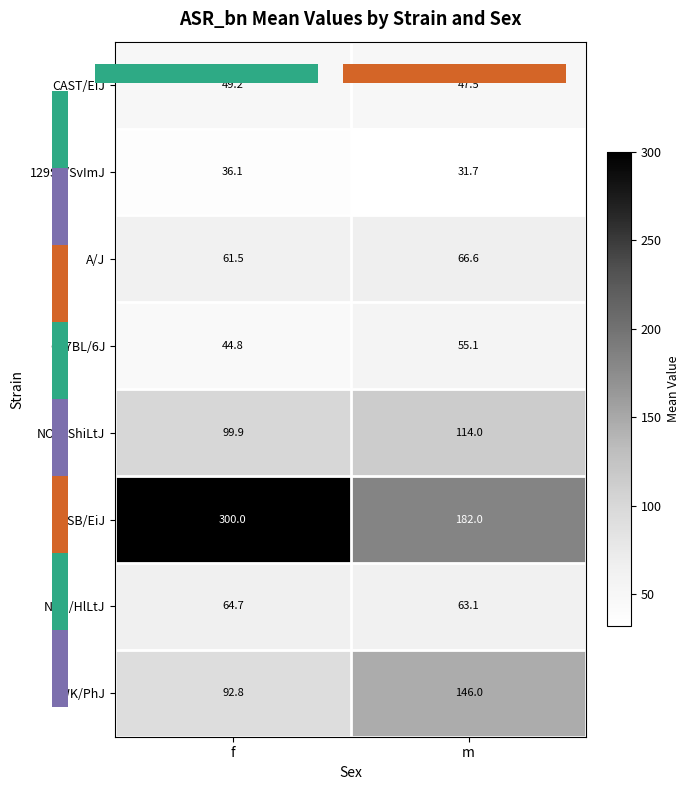

At which label does PWK/PhJ reach its minimum?

f